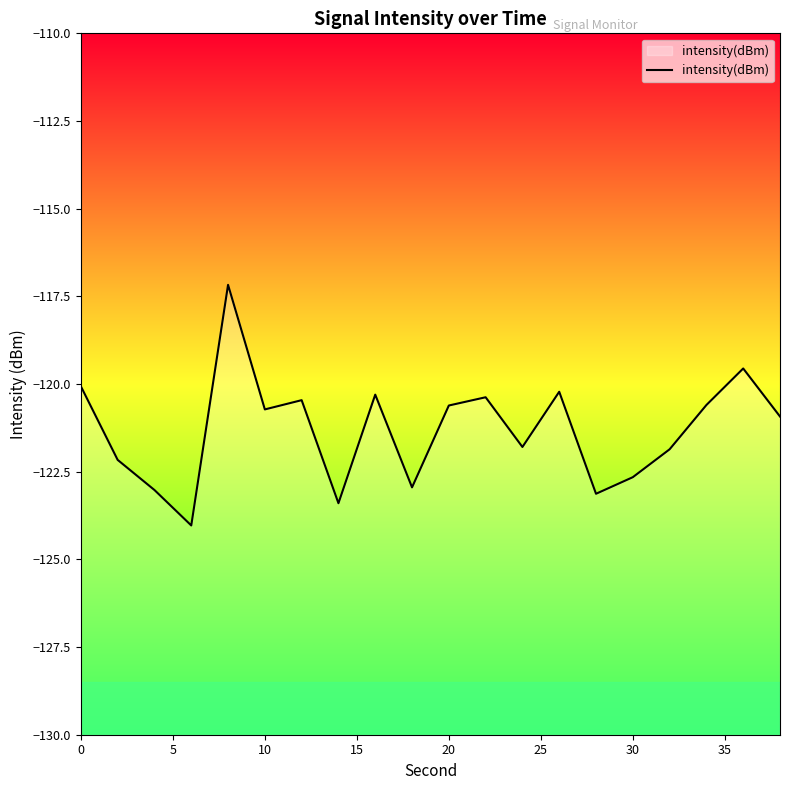

What is the smallest value displayed?

-124.0